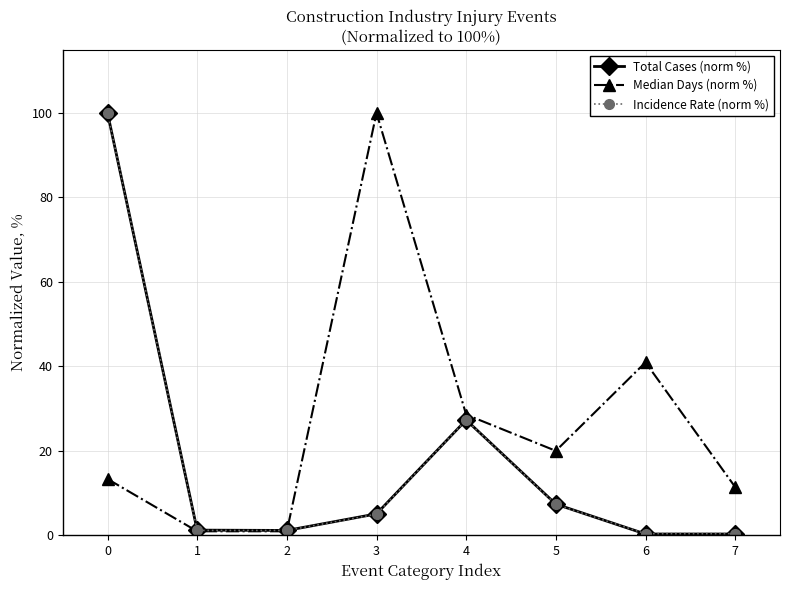

Which series changed the most between 4 and 7?

Total Cases (norm %)